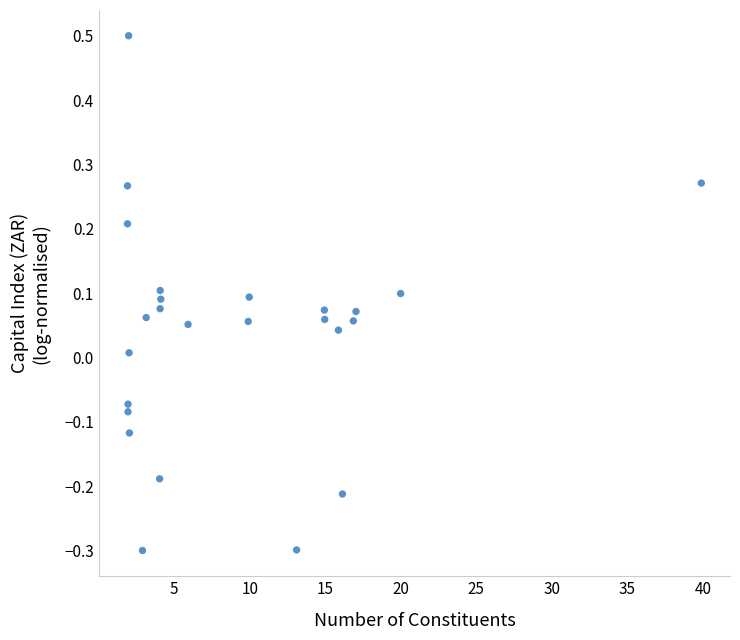

What is the range of Y values (max minus min)?

0.8